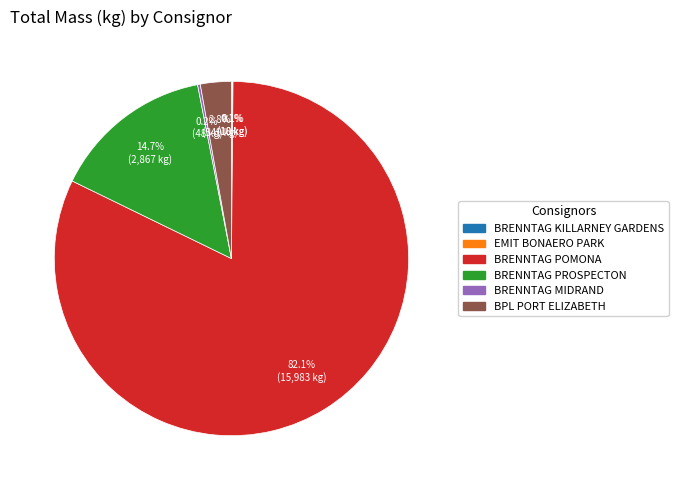

To the nearest percent, what is the average slice percentage?

17%